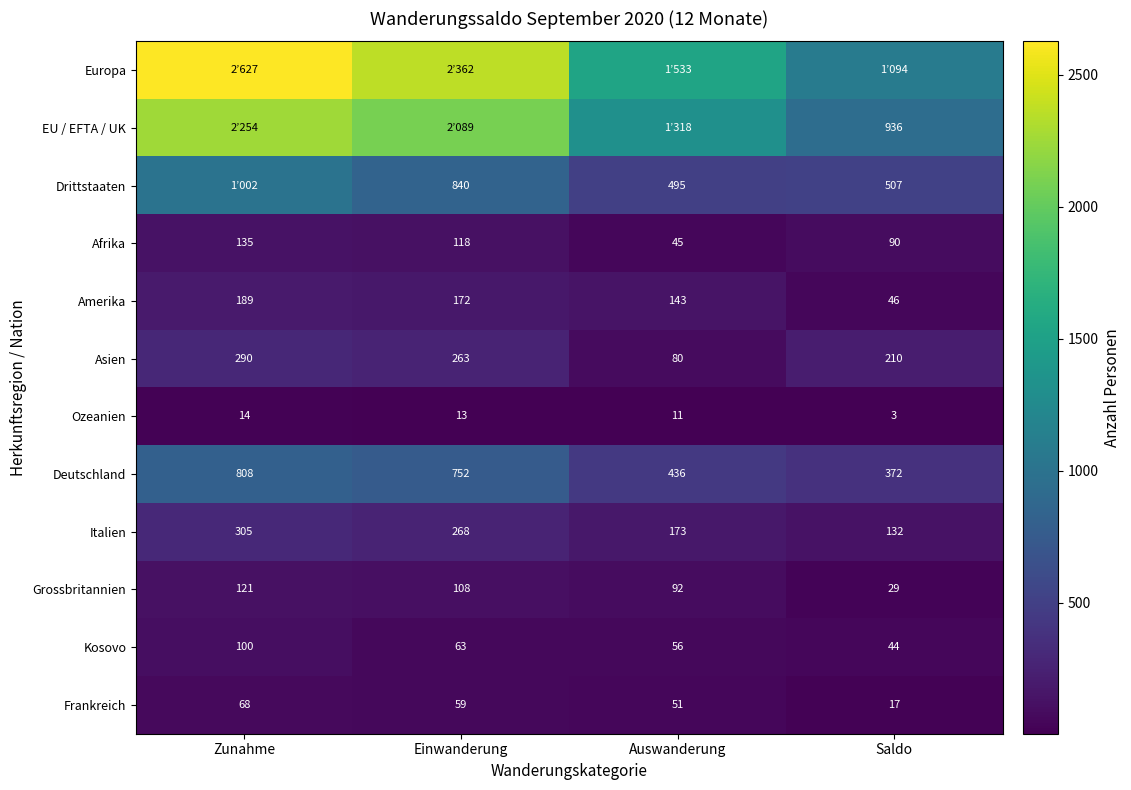

What is the maximum value for Amerika?

189